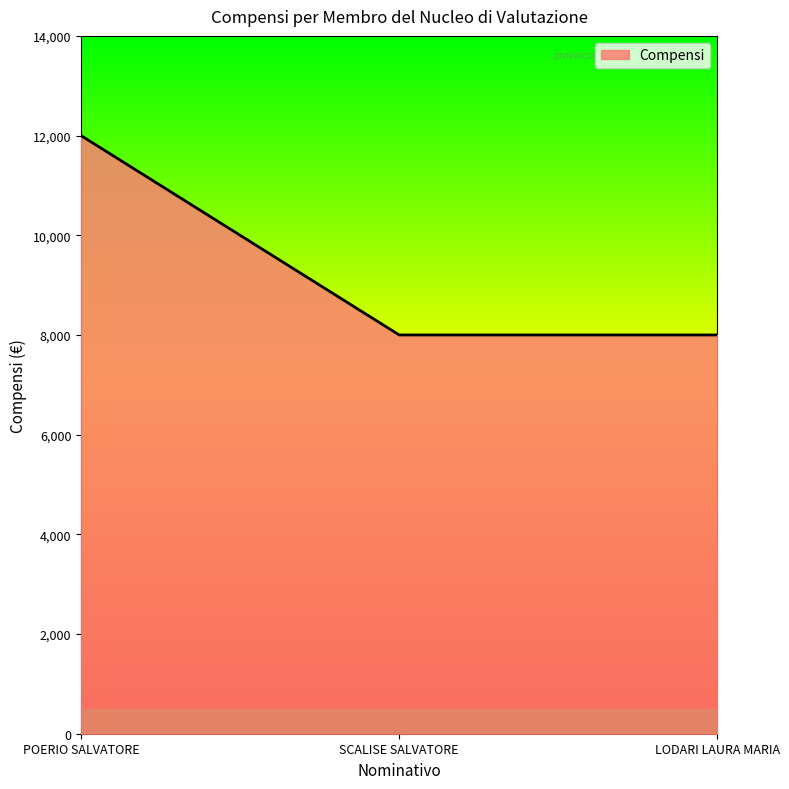

True or false: the data shows 8000 at LODARI LAURA MARIA.

True